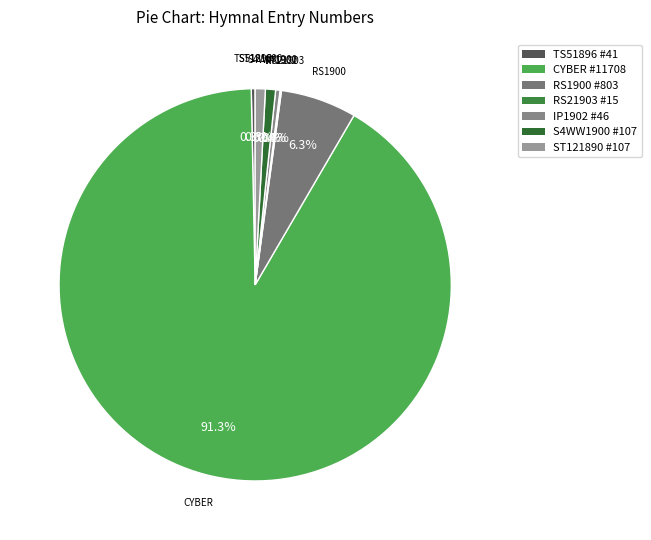

The TS51896 #41 slice represents 14% of the pie. True or false?

False